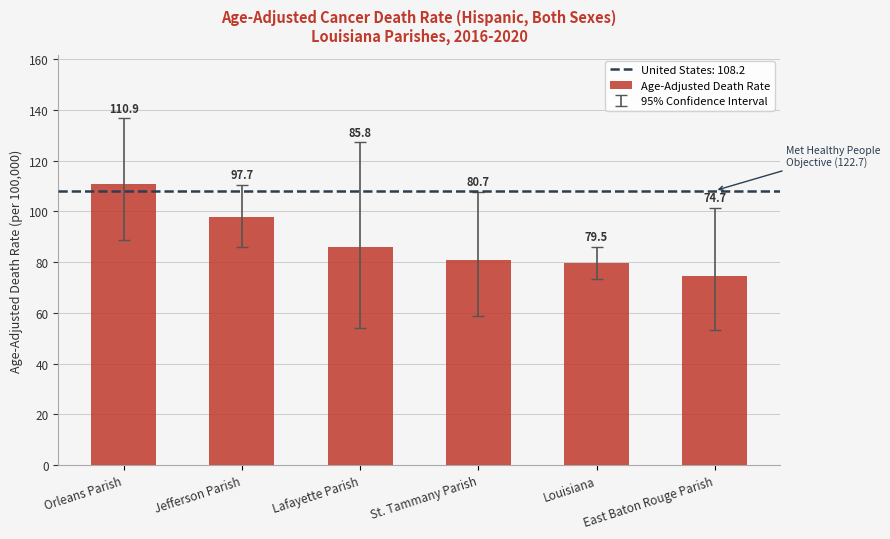

Reading right to left, transcribe all the data shown in this chart.

74.7	79.5	80.7	85.8	97.7	110.9